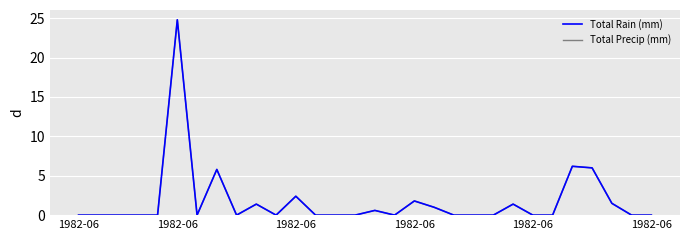

At which category does Total Rain (mm) reach its first local valley?

6